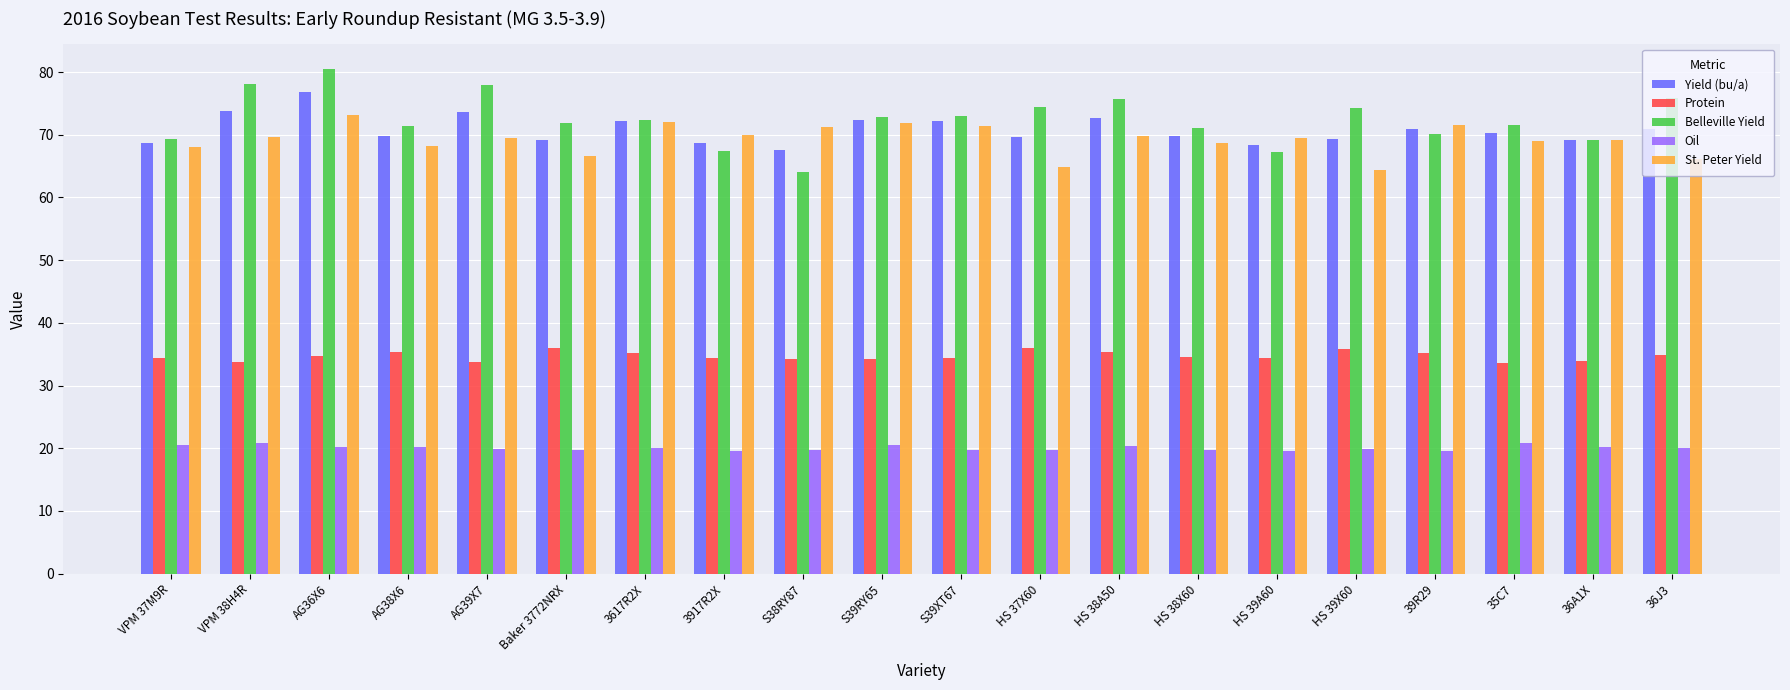

How many groups of bars are there?

20